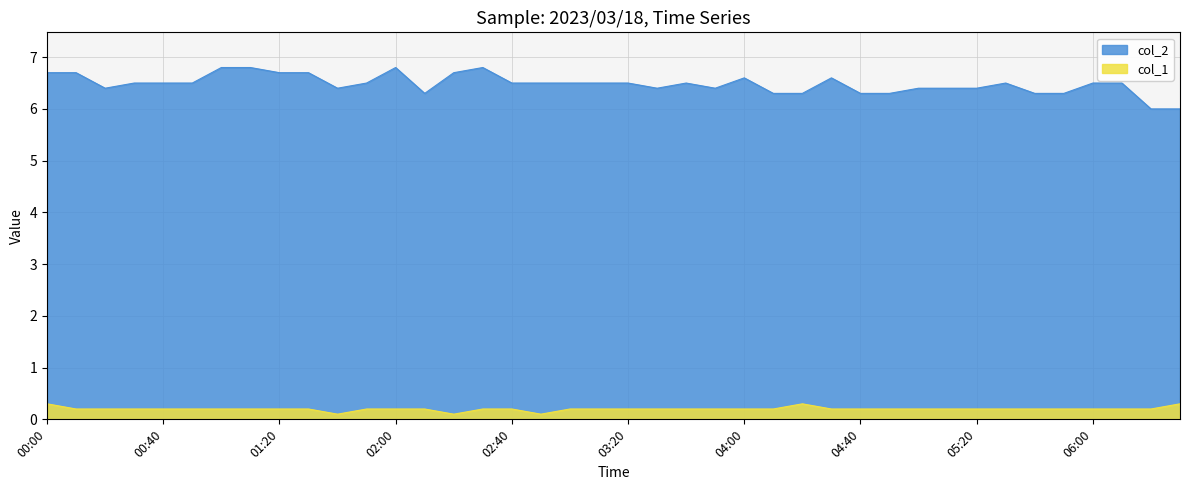

The col_2 series shows 6.6 at 04:30. True or false?

True